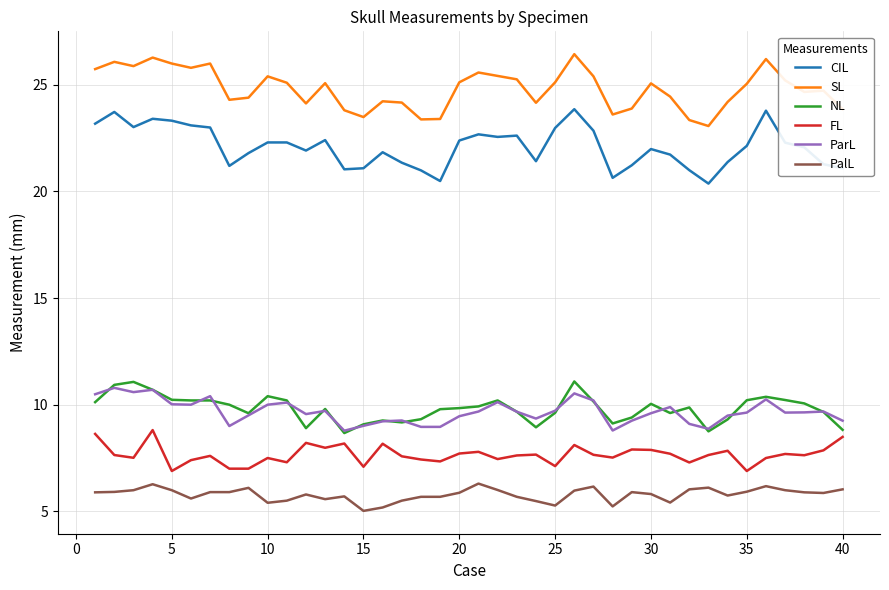

Which series has the largest total across all categories?

SL